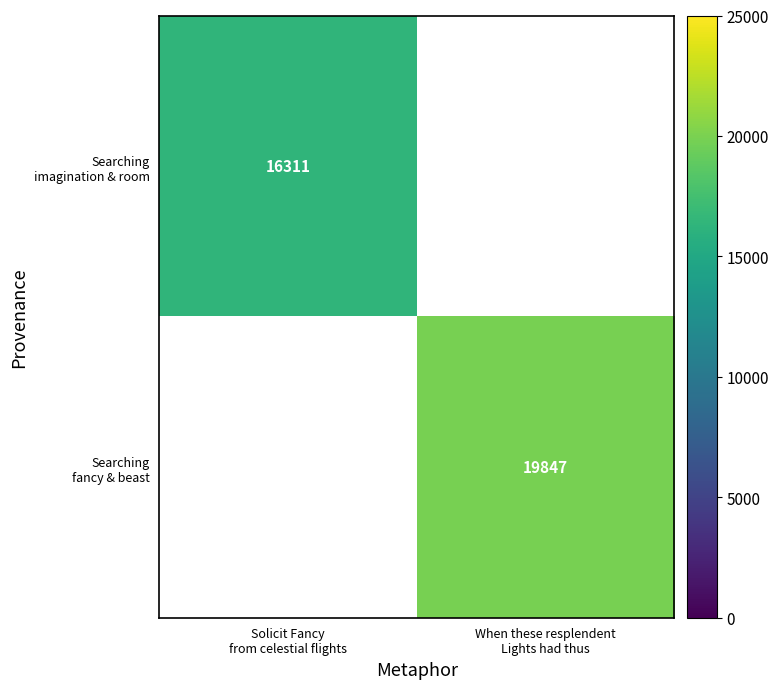

Rank the categories by Searching fancy & beast value from highest to lowest.

Solicit Fancy from celestial flights, When these resplendent Lights had thus